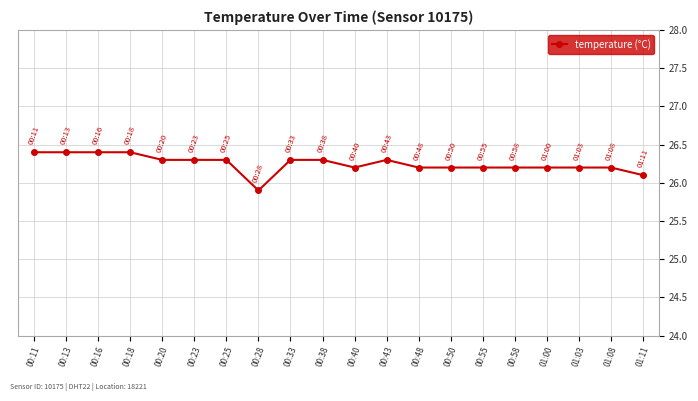

Count the values in the range 26 to 27.

19